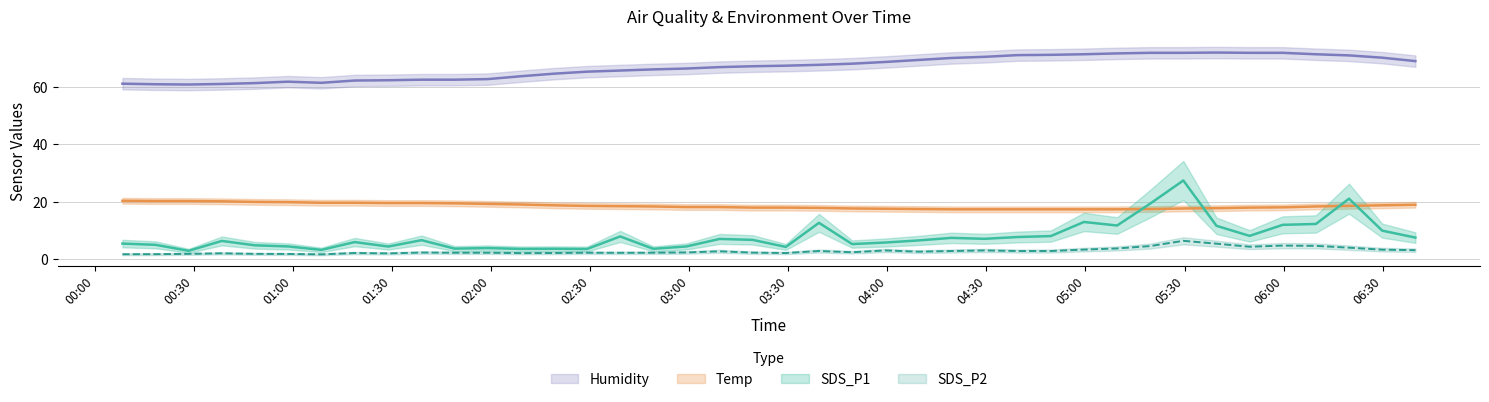

What is the lowest value of the Humidity series?

61.0